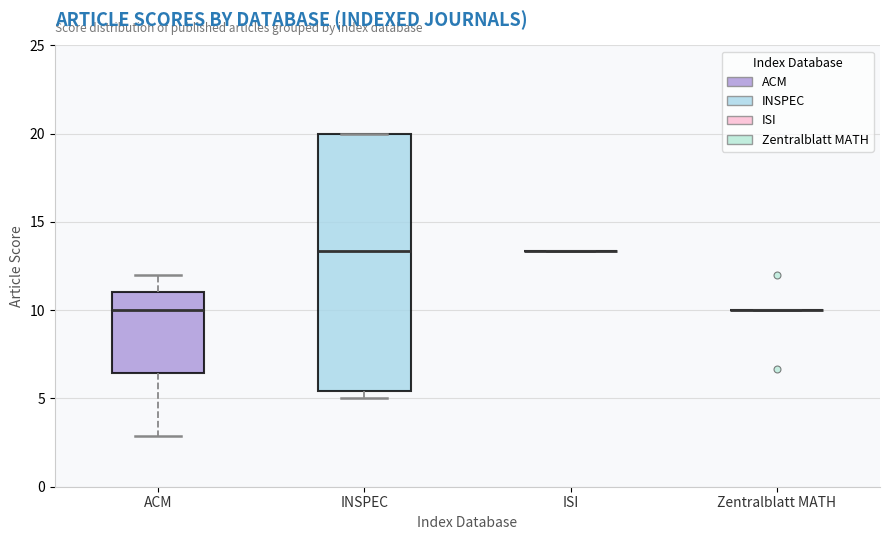

Which box is the tallest, from its lower edge to its upper edge?

INSPEC